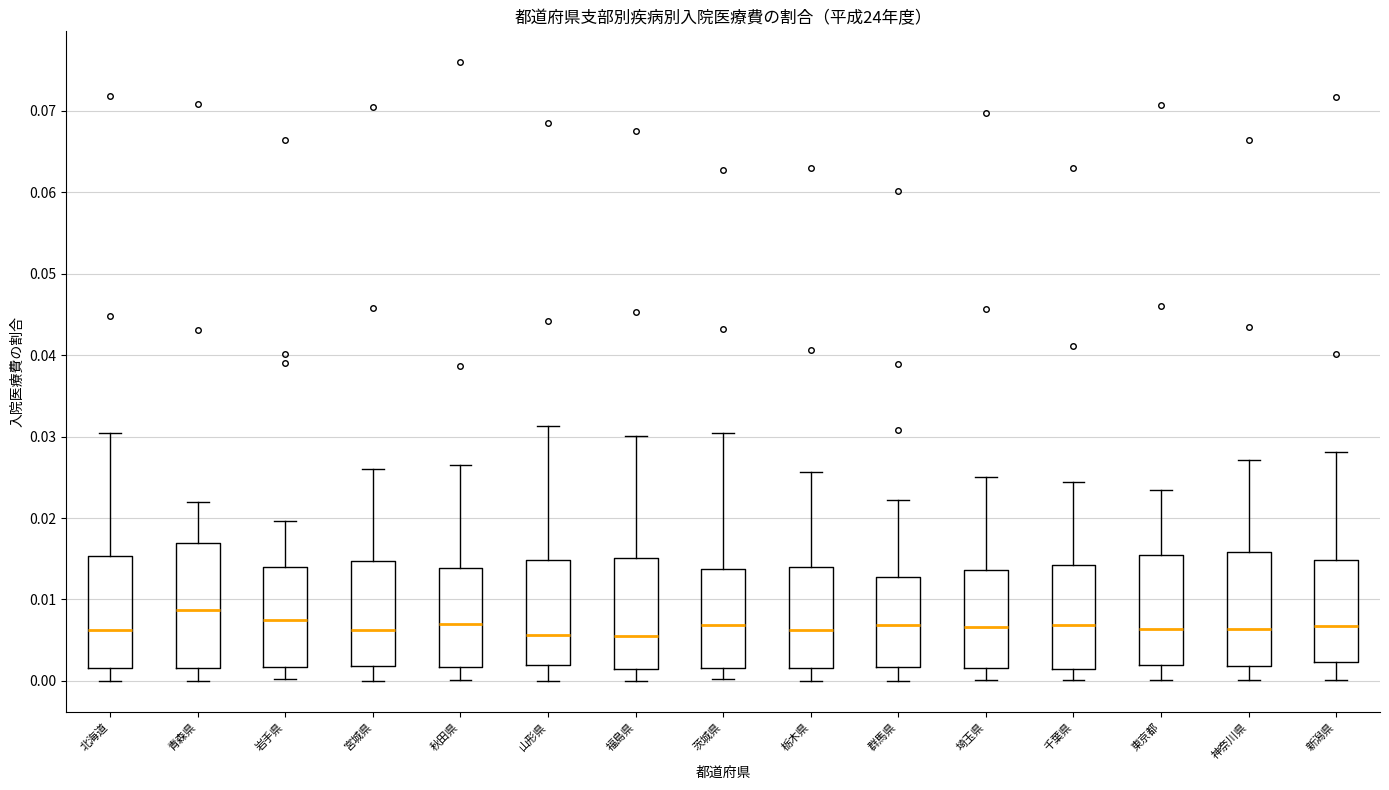

Reading left to right, transcribe this box plot: for each box, give where its median line is, the range the box spans, and where its two whiskers end, as read against the y-axis. The values are not printed on the chart, so give them approximately, as read against the axis.

北海道: median 0.006, box 0.002 to 0.015, whiskers 0.000 to 0.030
青森県: median 0.009, box 0.002 to 0.017, whiskers 0.000 to 0.022
岩手県: median 0.007, box 0.002 to 0.014, whiskers 0.000 to 0.020
宮城県: median 0.006, box 0.002 to 0.015, whiskers 0.000 to 0.026
秋田県: median 0.007, box 0.002 to 0.014, whiskers 0.000 to 0.027
山形県: median 0.006, box 0.002 to 0.015, whiskers 0.000 to 0.031
福島県: median 0.005, box 0.001 to 0.015, whiskers 0.000 to 0.030
茨城県: median 0.007, box 0.002 to 0.014, whiskers 0.000 to 0.030
栃木県: median 0.006, box 0.002 to 0.014, whiskers 0.000 to 0.026
群馬県: median 0.007, box 0.002 to 0.013, whiskers 0.000 to 0.022
埼玉県: median 0.007, box 0.002 to 0.014, whiskers 0.000 to 0.025
千葉県: median 0.007, box 0.001 to 0.014, whiskers 0.000 to 0.024
東京都: median 0.006, box 0.002 to 0.015, whiskers 0.000 to 0.023
神奈川県: median 0.006, box 0.002 to 0.016, whiskers 0.000 to 0.027
新潟県: median 0.007, box 0.002 to 0.015, whiskers 0.000 to 0.028